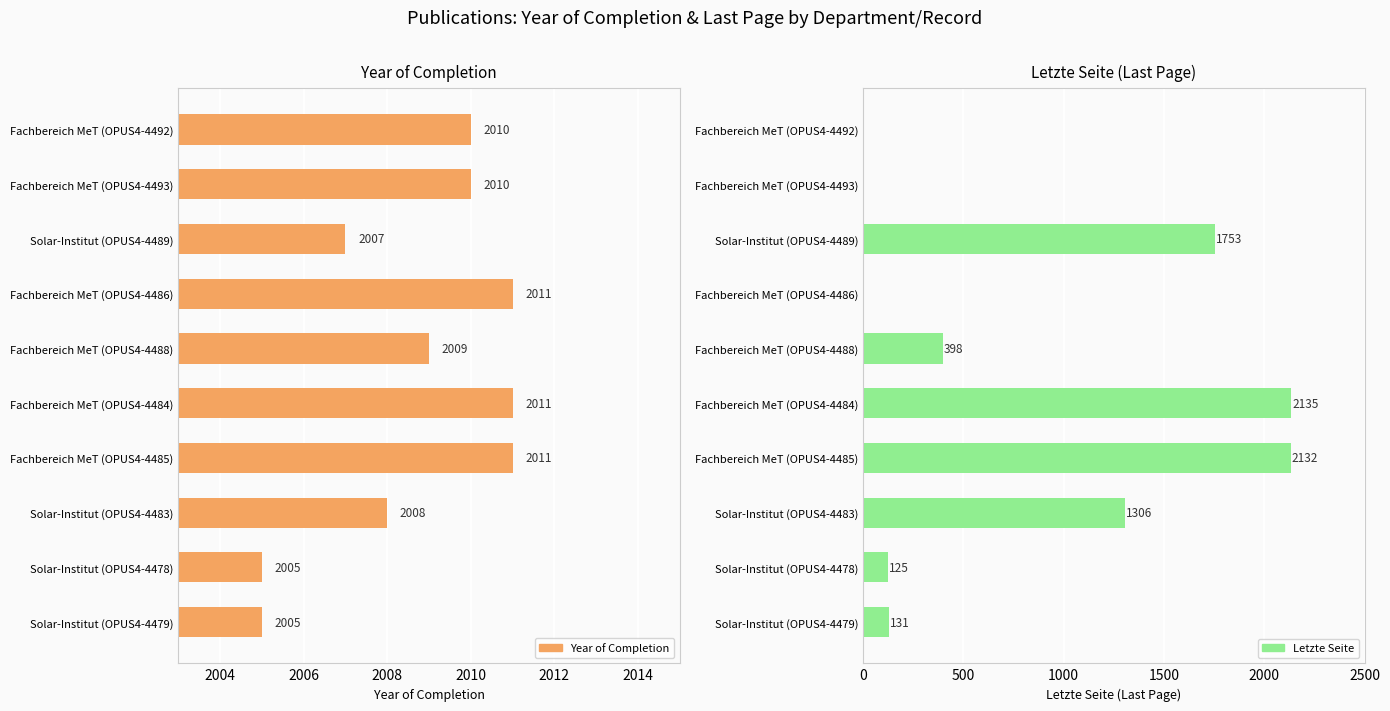

Count the number of data series in this chart.

2